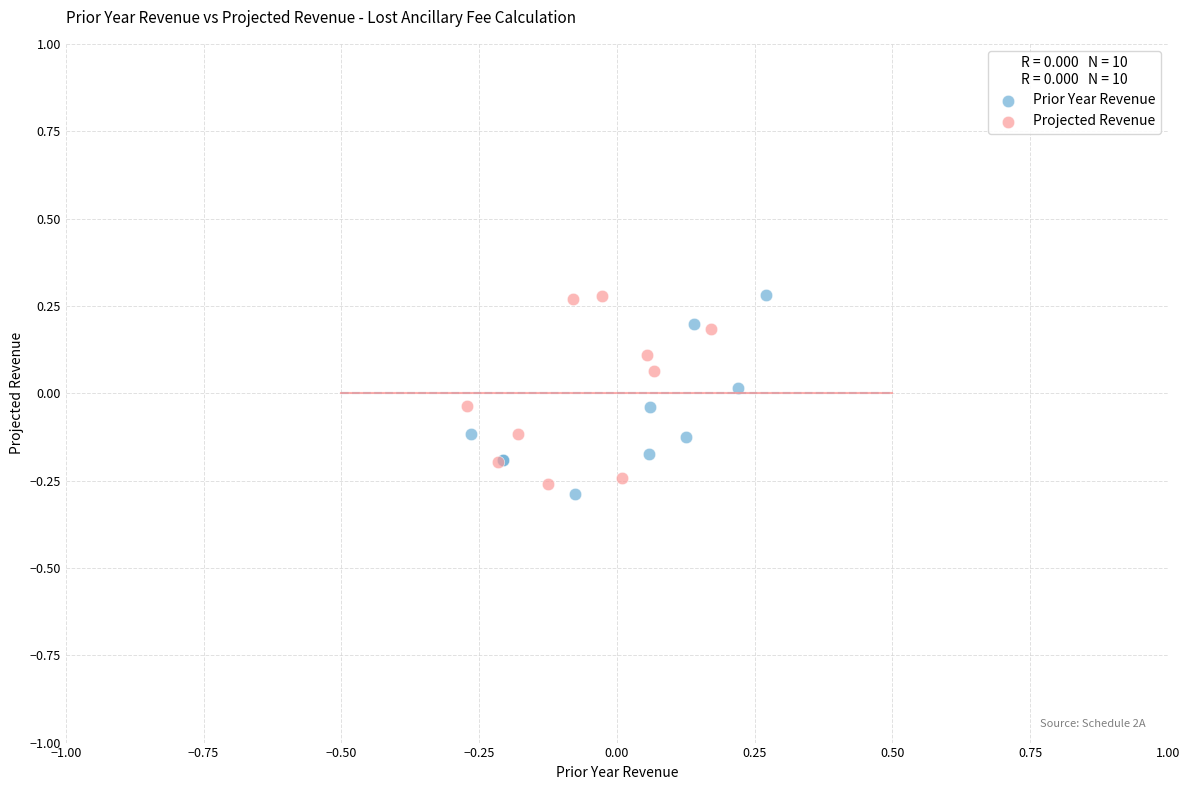

Which series has the widest spread of Y values?

Prior Year Revenue